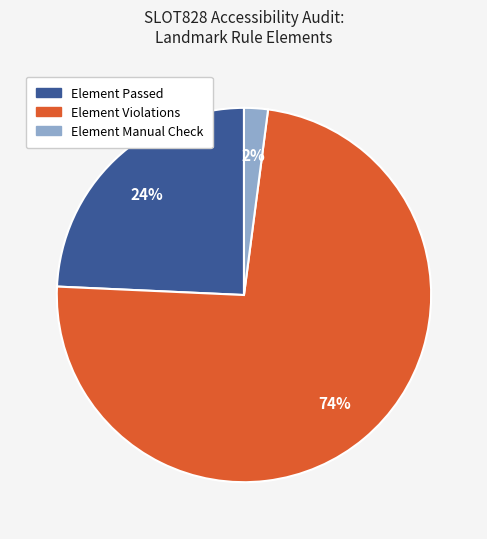

To the nearest percent, what is the average slice percentage?

33%